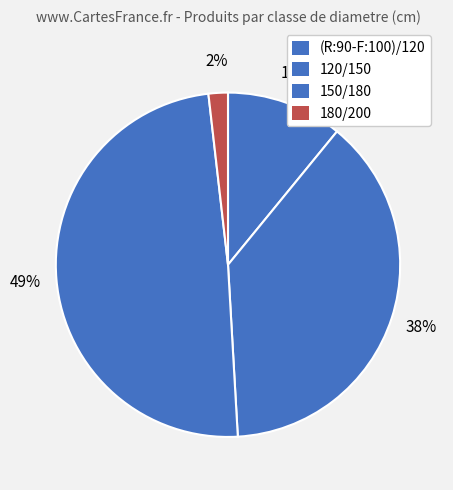

What percentage is the (R:90-F:100)/120 slice, to the nearest percent?

11%